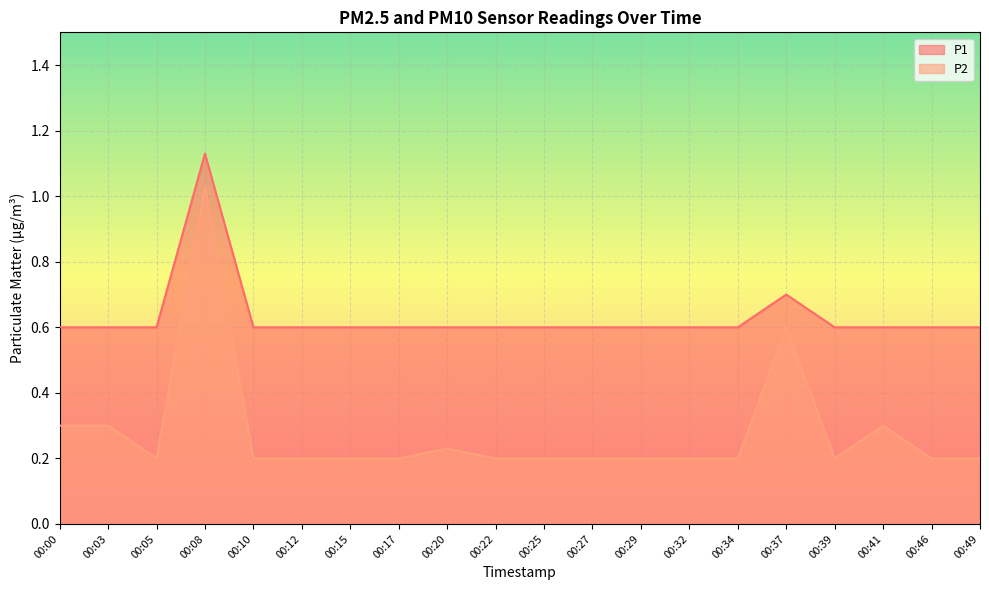

Where is the first local minimum for P2?

00:05